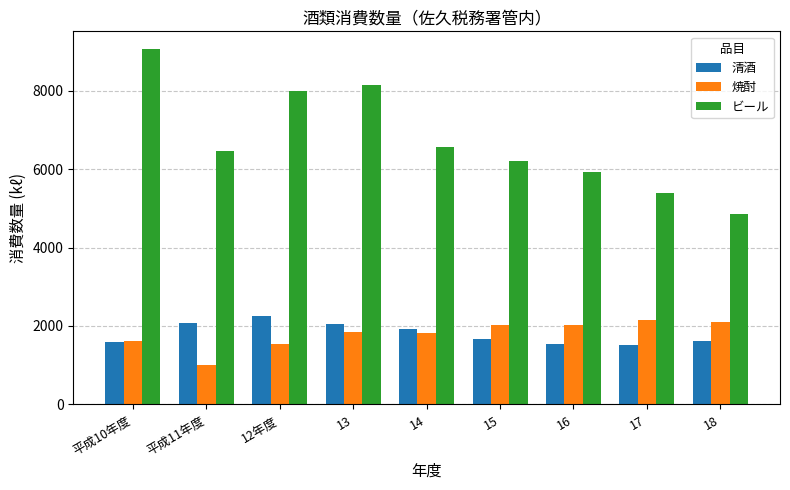

Read the 清酒 value at 16.

1551